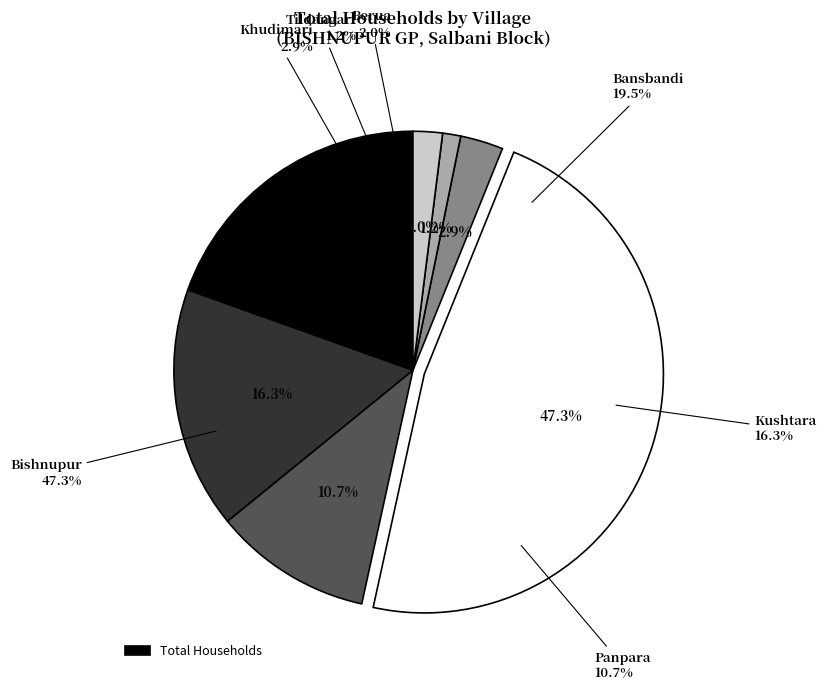

What is the change in value from Bansbandi to Berua?

-115